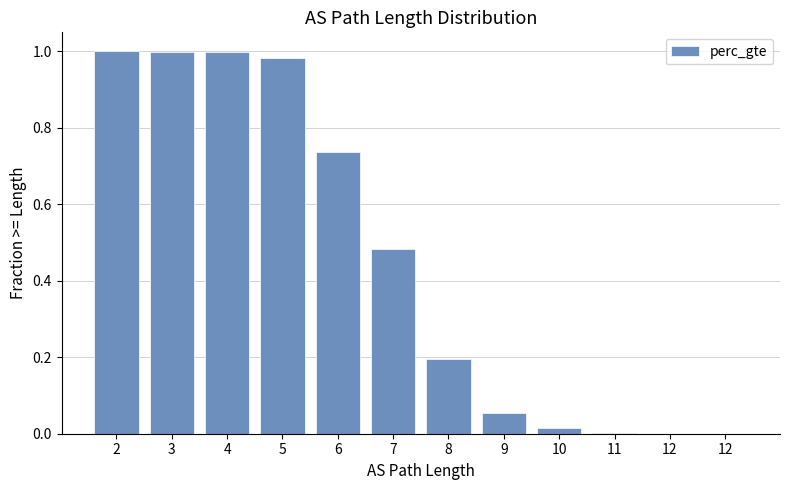

Does the chart contain stacked bars?

No